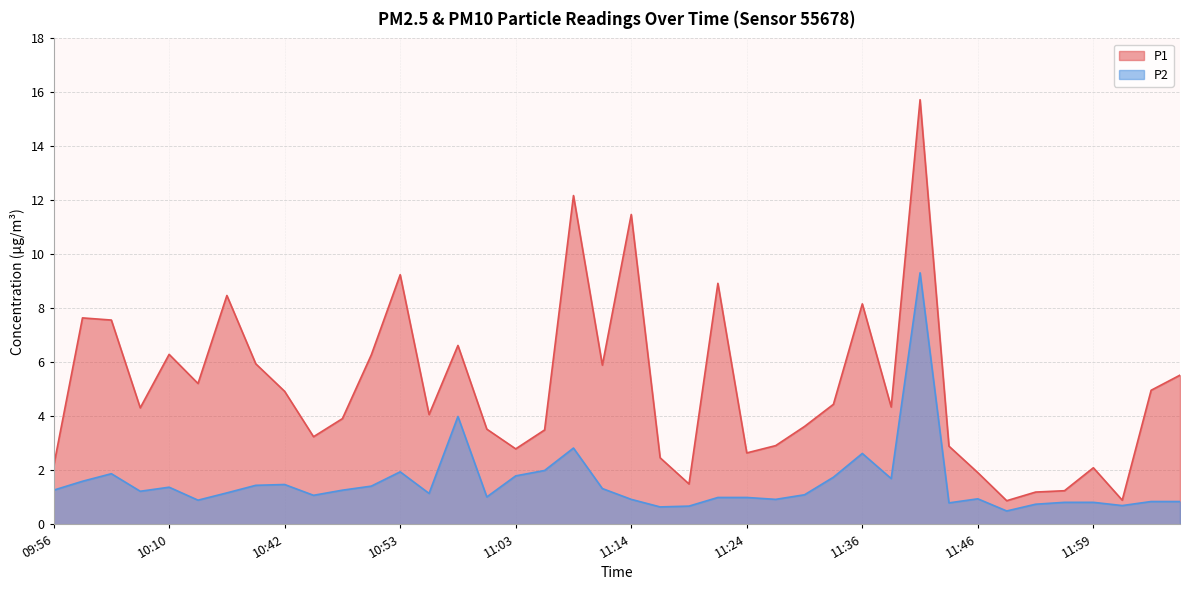

True or false: P2 and P1 cross at least once.

False